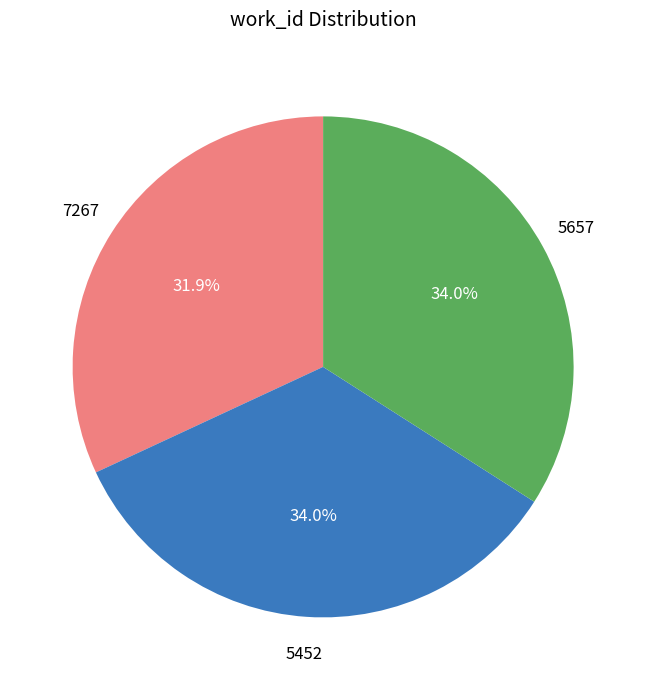

Count the number of slices in the pie.

3